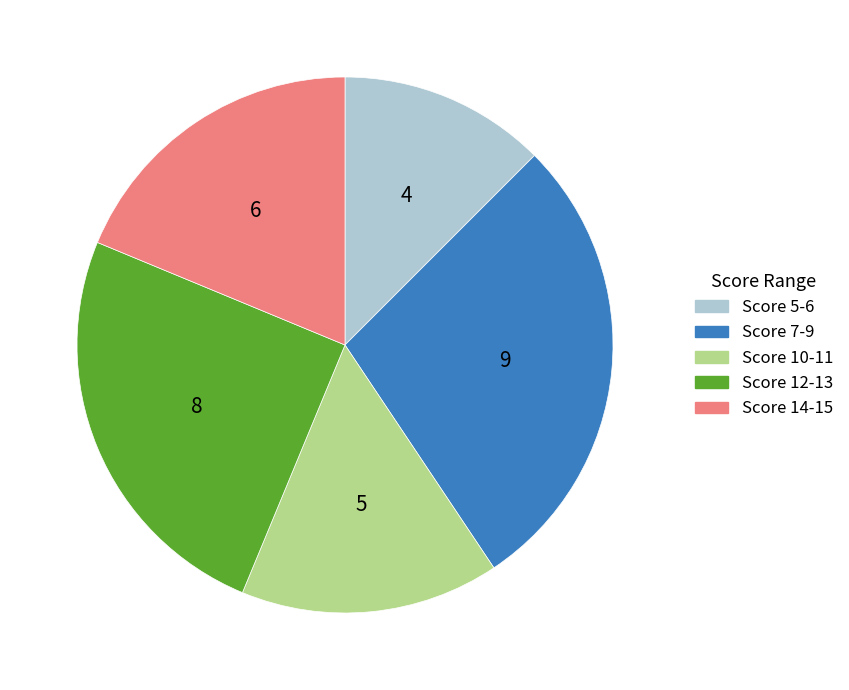

Combined, do Score 7-9 and Score 14-15 account for over 50%?

No